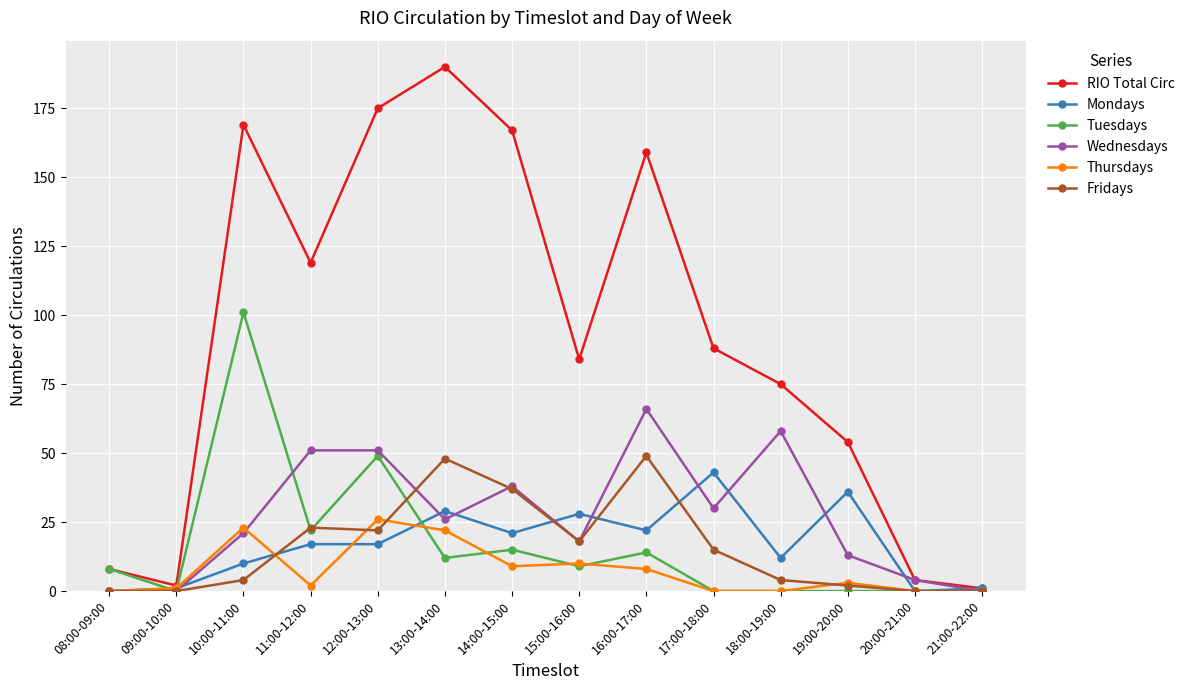

Is the value of Wednesdays at 11:00-12:00 greater than the value of Mondays at 19:00-20:00?

Yes